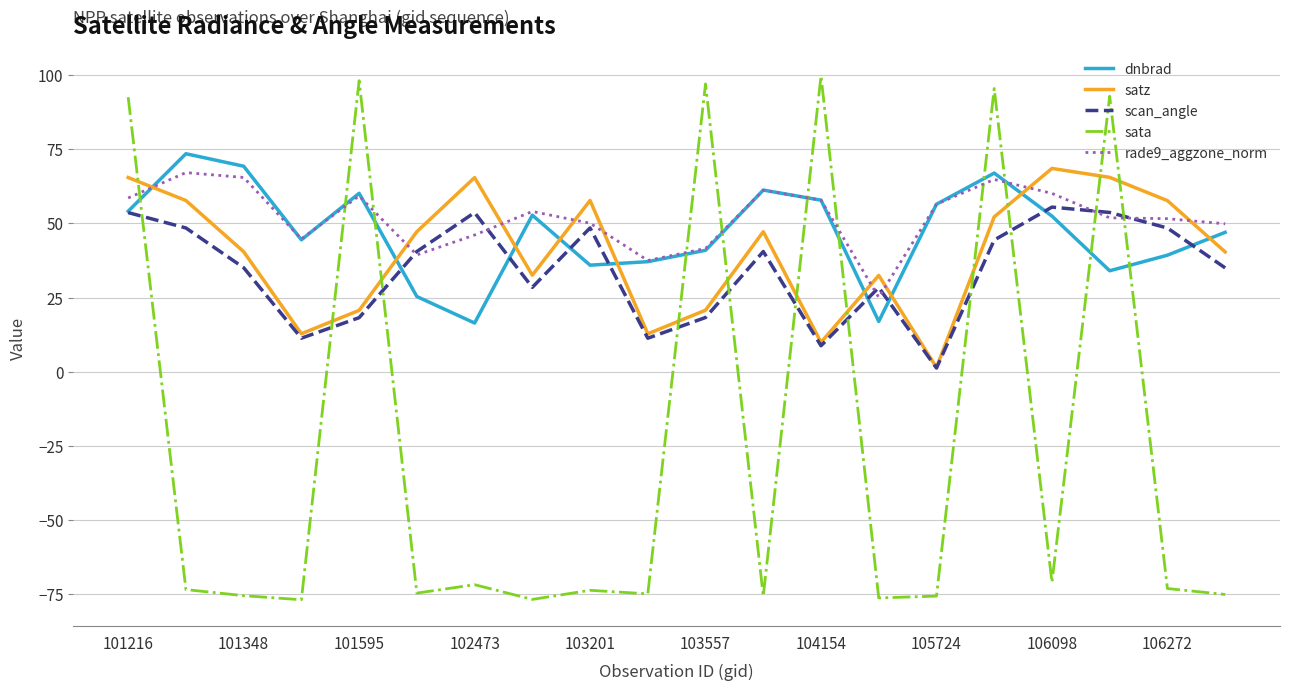

What is the maximum value shown in the chart?

99.7